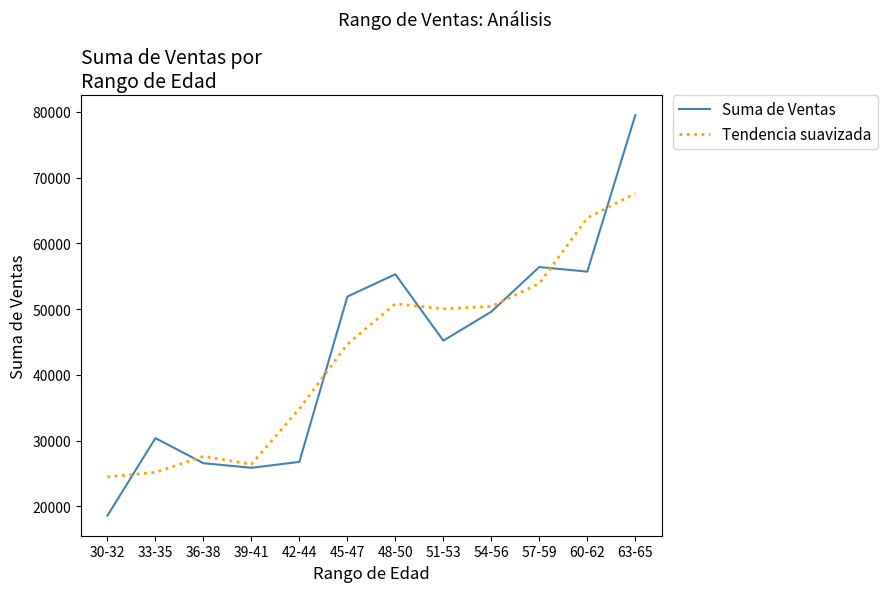

Is it true that Suma de Ventas equals 18561.0 at 30-32?

True